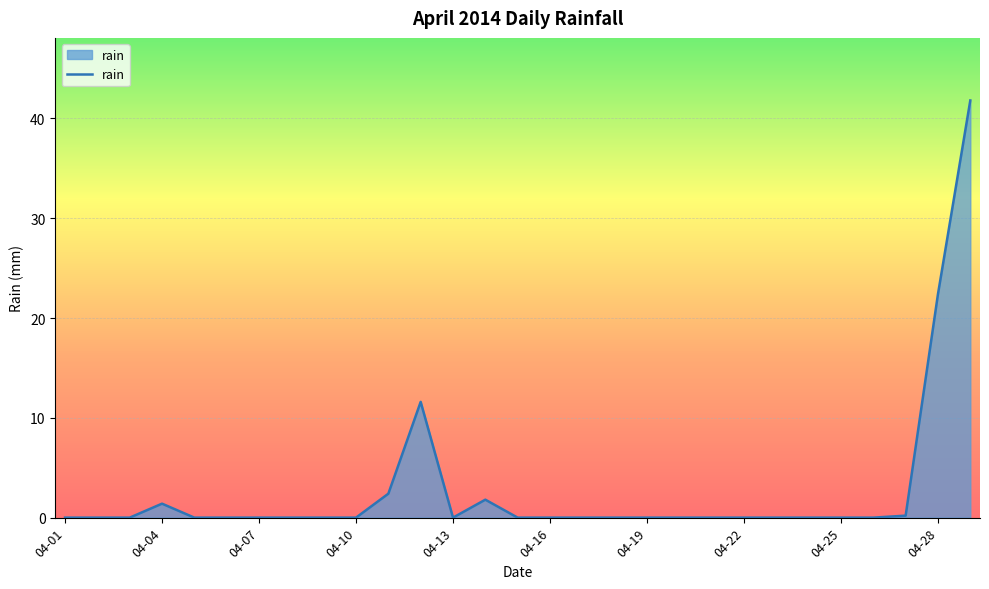

What is the maximum value shown in the chart?

41.8